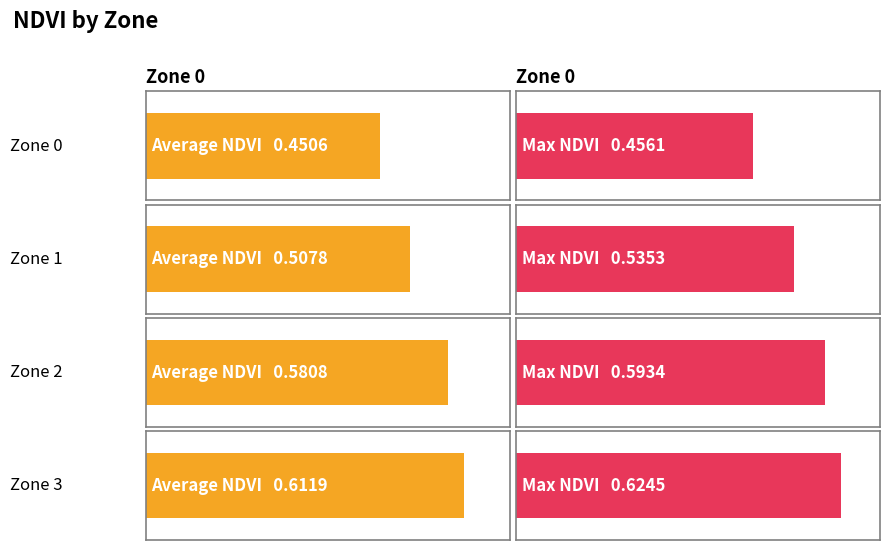

Reading left to right, list all the values displayed in this chart.

Average NDVI: Zone 0=0.5	Zone 1=0.5	Zone 2=0.6	Zone 3=0.6
Max NDVI: Zone 0=0.5	Zone 1=0.5	Zone 2=0.6	Zone 3=0.6